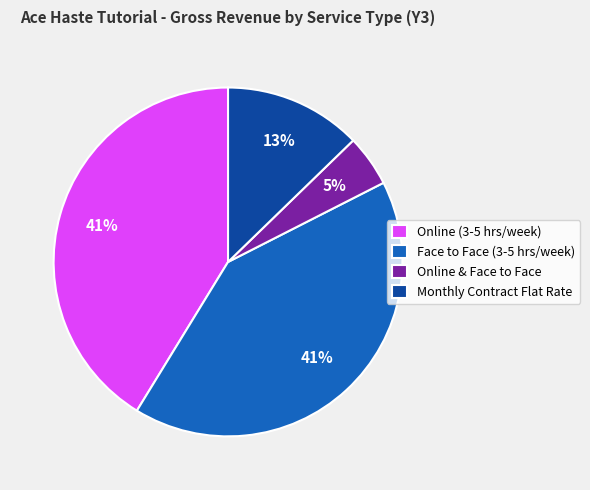

To the nearest percent, what is the average slice percentage?

25%